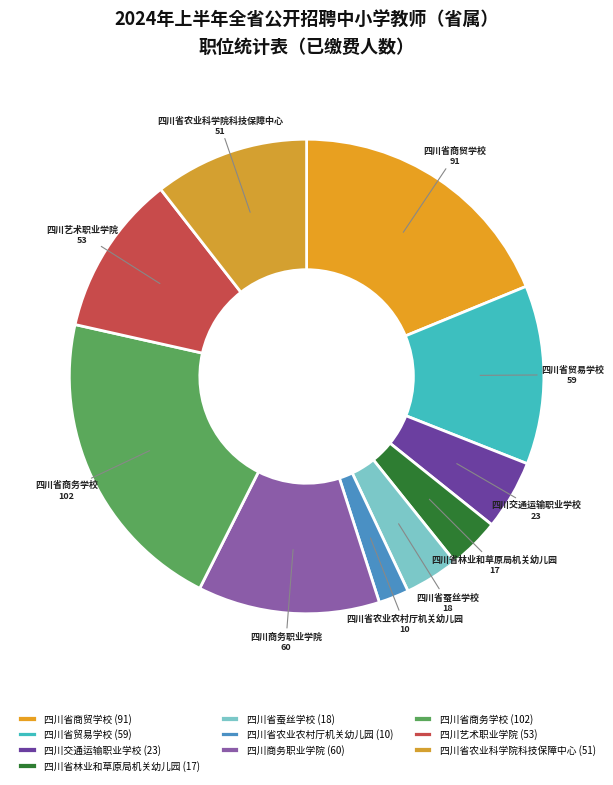

Is the sum of 四川省林业和草原局机关幼儿园 and 四川省商贸学校 greater than half?

No